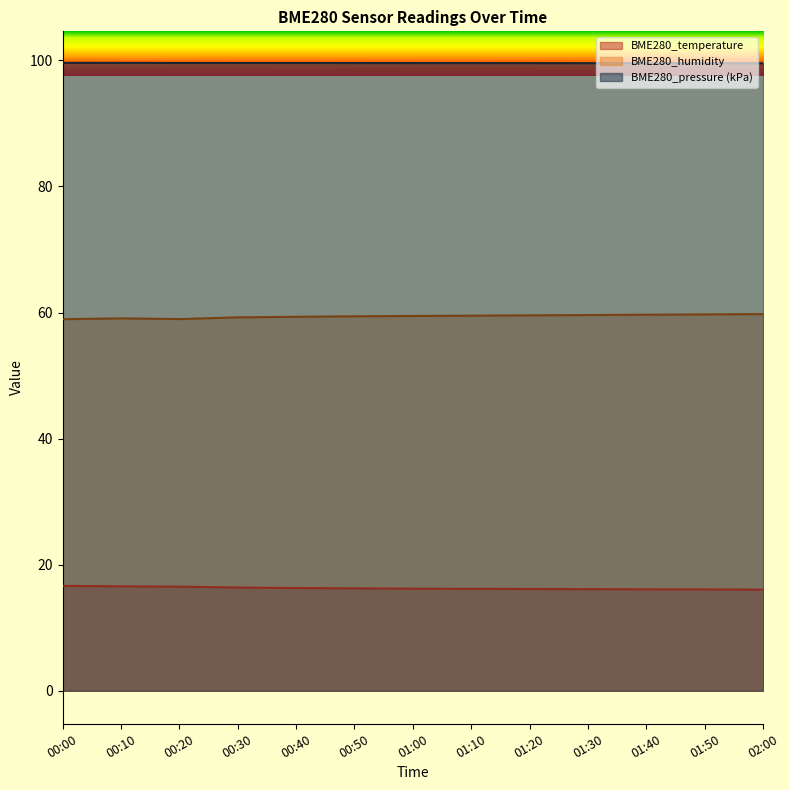

What is the label of the 8th point from the right?

00:50